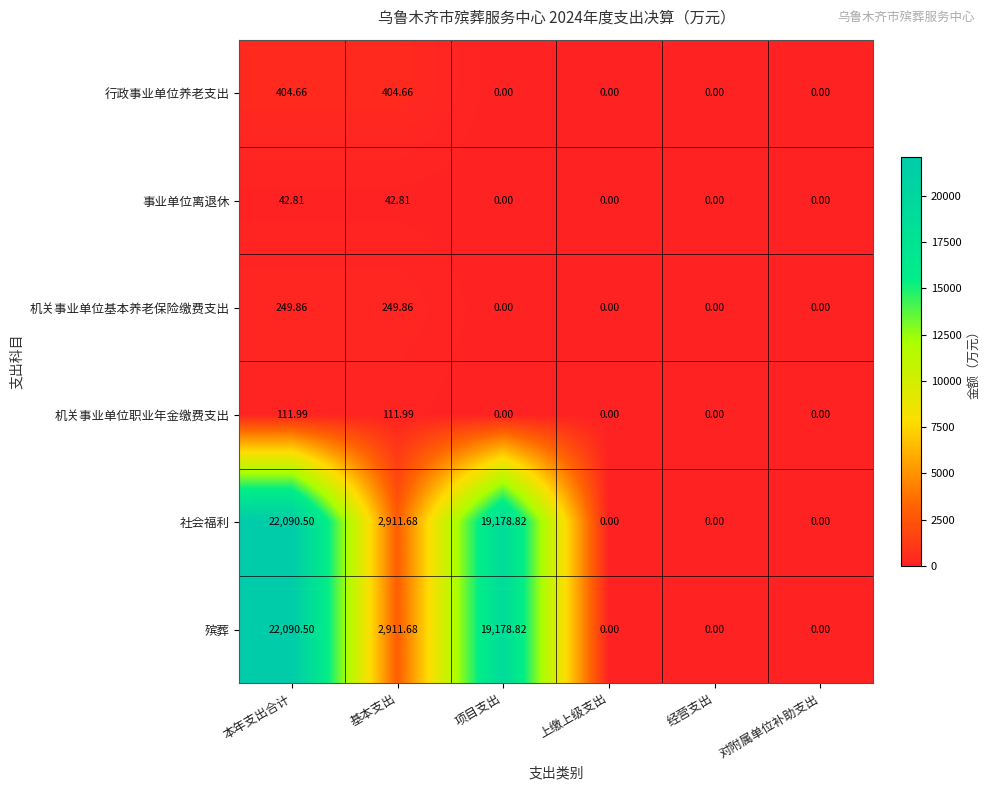

Where does the 殡葬 series first go above 2911?

本年支出合计